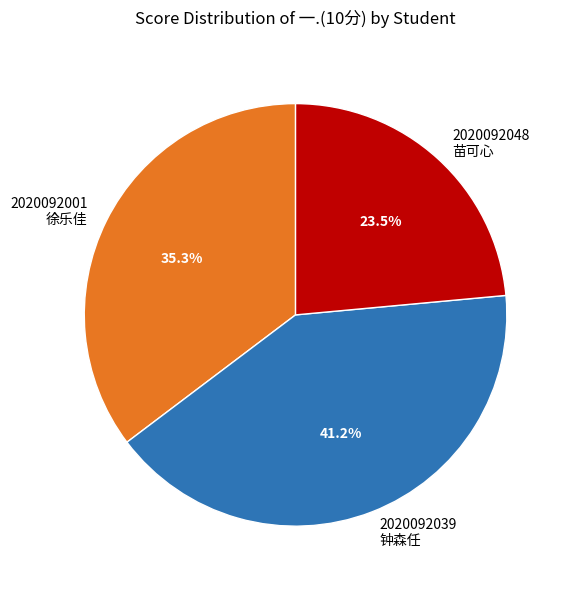

What is the total percentage of 2020092001 徐乐佳 and 2020092039 钟森任?

76.5%